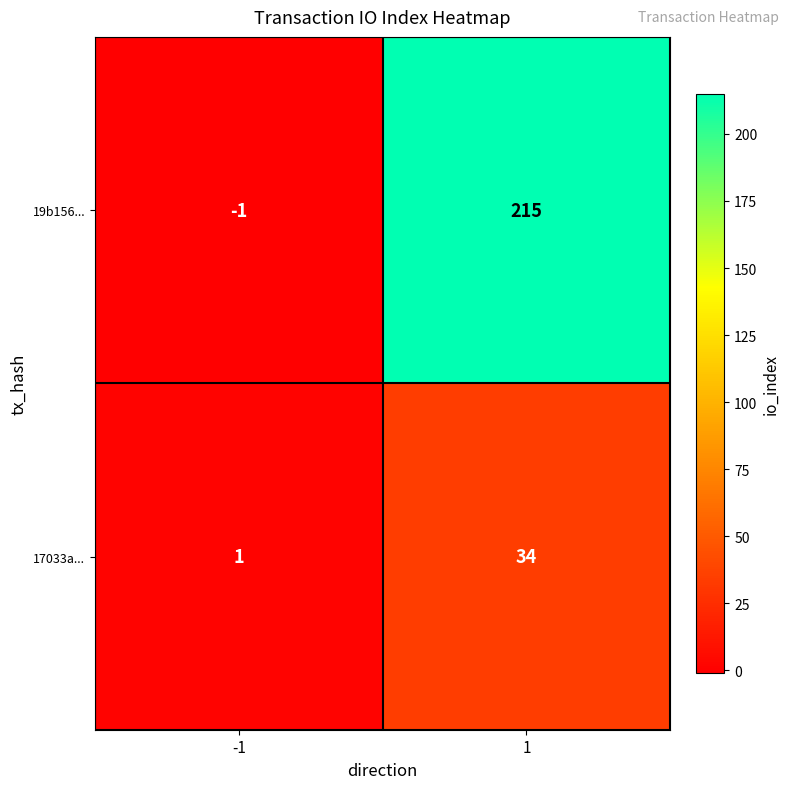

What is the sum of all 17033a... values?

35